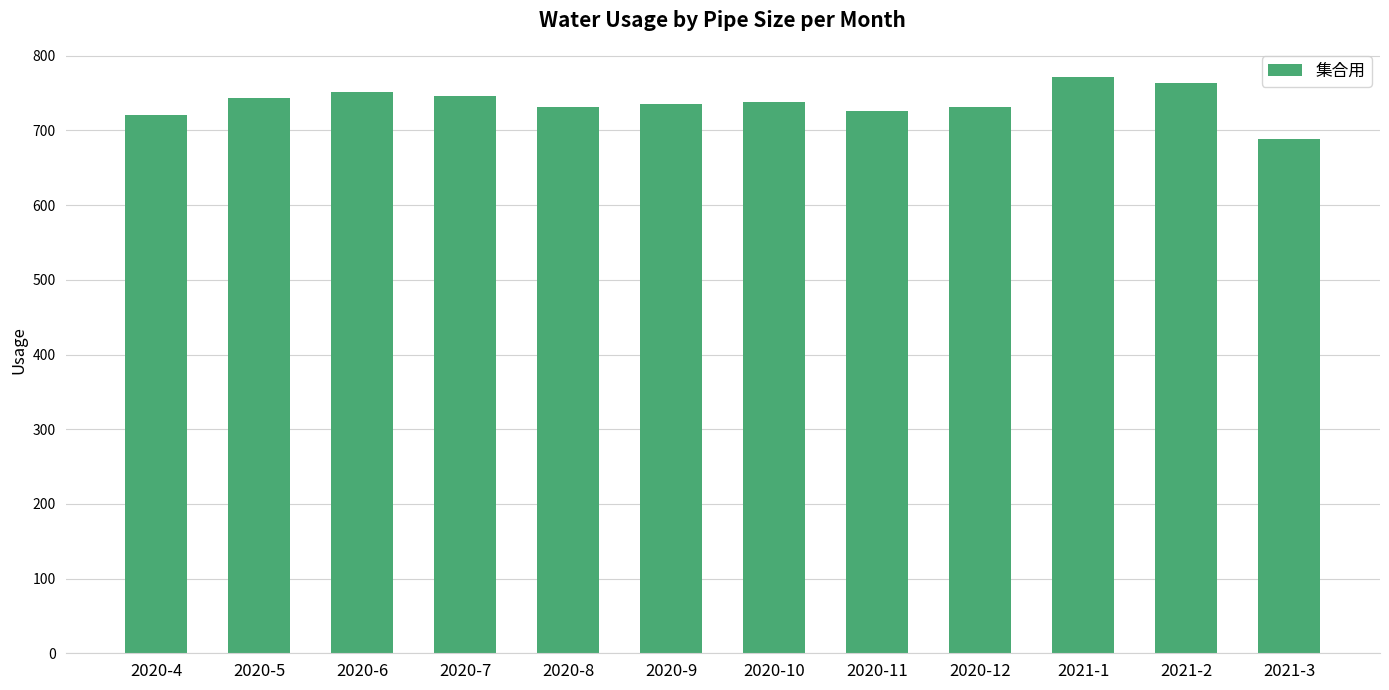

What is the sum of all values?

8850